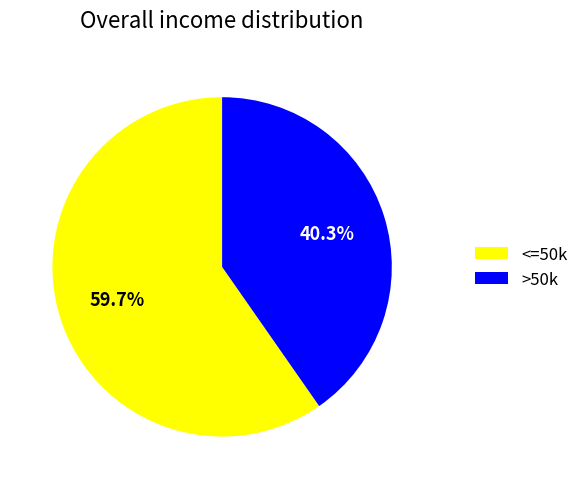

What is the ratio of the value at <=50k to the value at >50k?

1.5